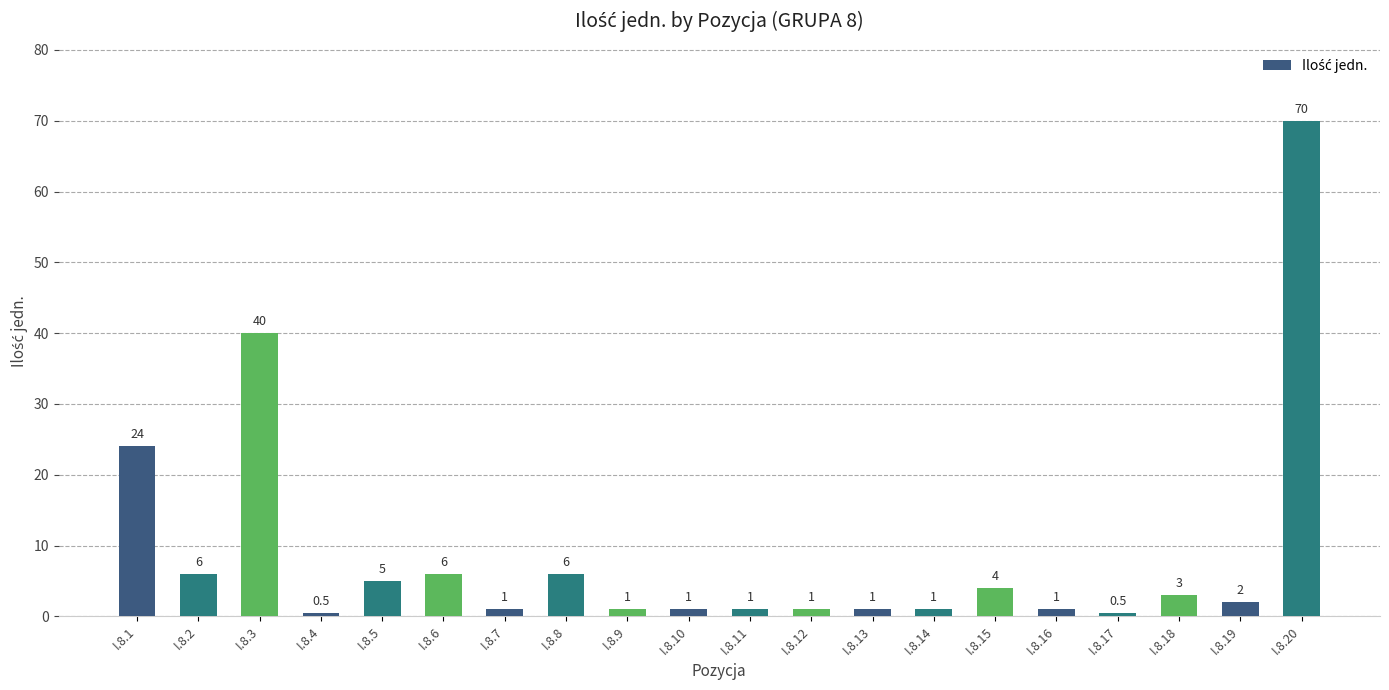

Reading right to left, transcribe all the data shown in this chart.

70.0	2.0	3.0	0.5	1.0	4.0	1.0	1.0	1.0	1.0	1.0	1.0	6.0	1.0	6.0	5.0	0.5	40.0	6.0	24.0